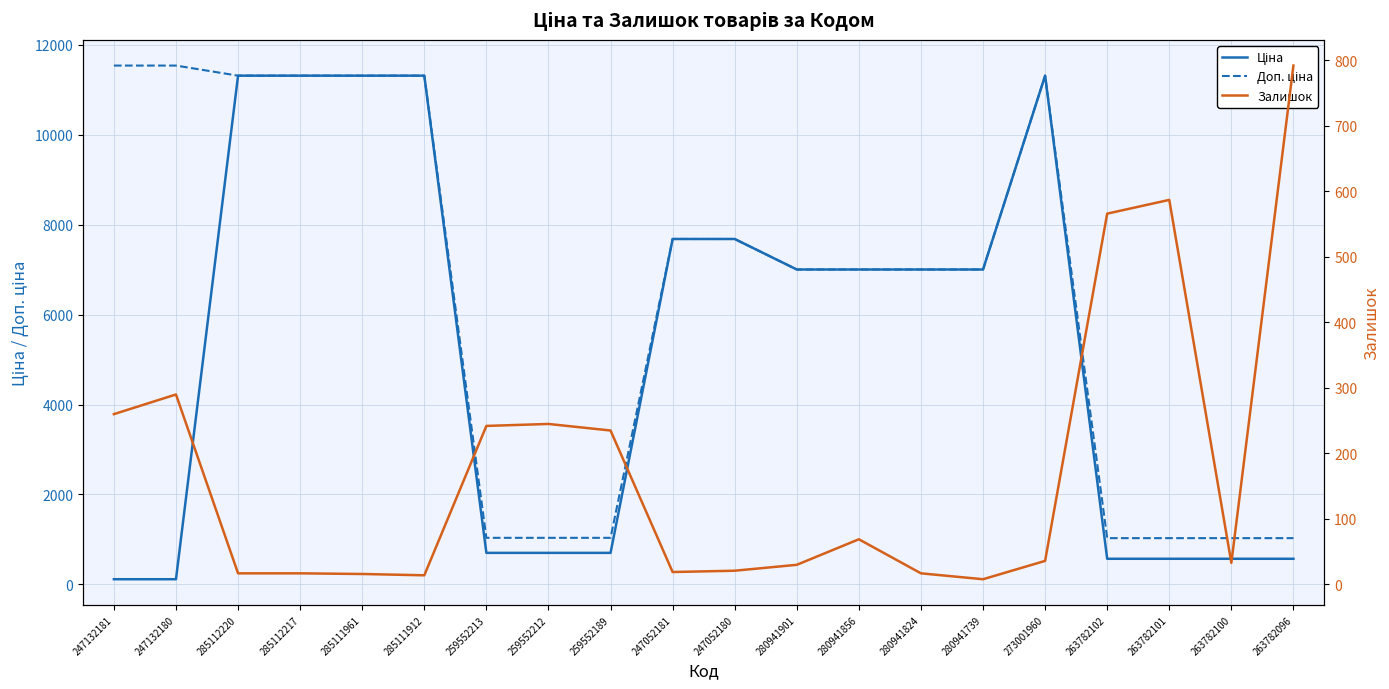

In Залишок, how many points are higher than both neighbors (excluding endpoints)?

4